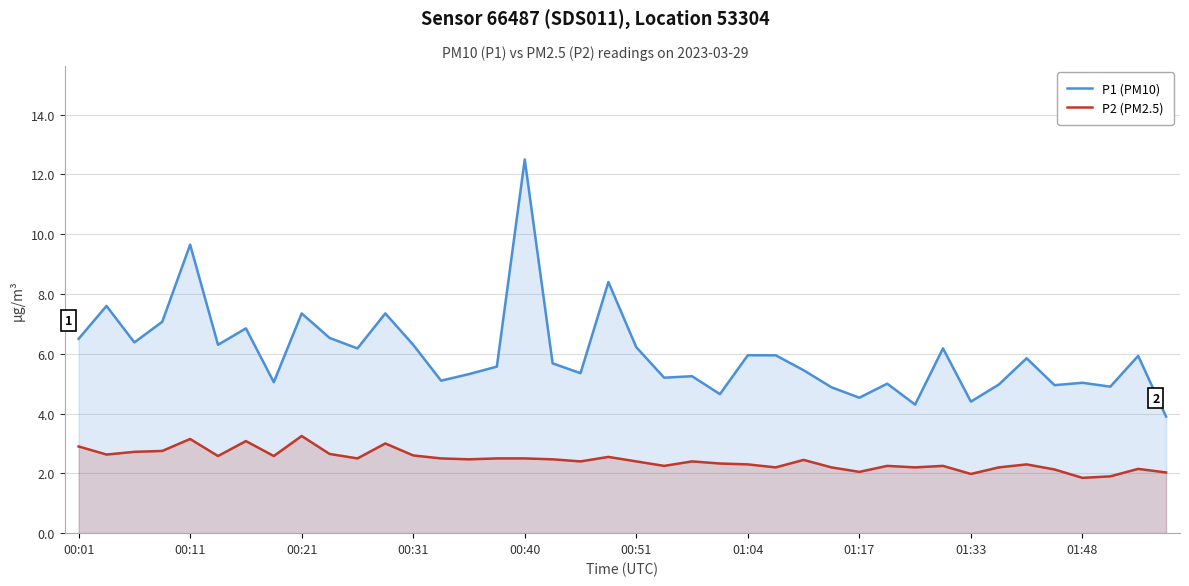

Reading left to right, transcribe all the data shown in this chart.

P1 (PM10): 6.5	7.6	6.4	7.1	9.7	6.3	6.8	5.0	7.3	6.5	6.2	7.3	6.3	5.1	5.3	5.6	12.5	5.7	5.3	8.4	6.2	5.2	5.2	4.7	6.0	6.0	5.5	4.9	4.5	5.0	4.3	6.2	4.4	5.0	5.8	5.0	5.0	4.9	5.9	3.9
P2 (PM2.5): 2.9	2.6	2.7	2.8	3.1	2.6	3.1	2.6	3.2	2.6	2.5	3.0	2.6	2.5	2.5	2.5	2.5	2.5	2.4	2.5	2.4	2.2	2.4	2.3	2.3	2.2	2.5	2.2	2.0	2.2	2.2	2.2	2.0	2.2	2.3	2.1	1.9	1.9	2.1	2.0